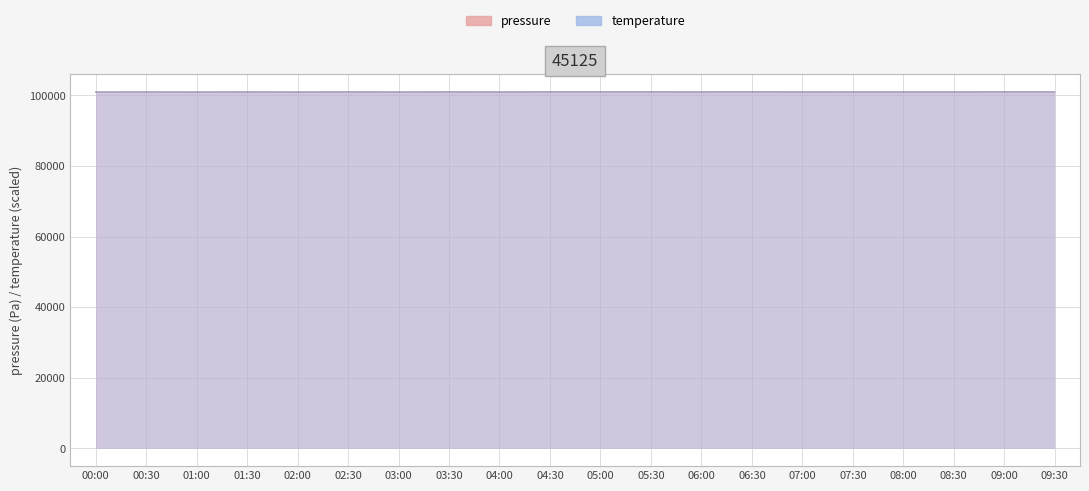

At which label is pressure closest to 100975?

05:30